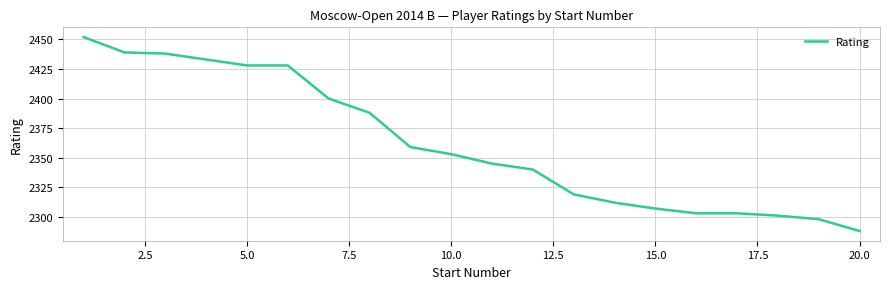

What is the greatest value displayed?

2452